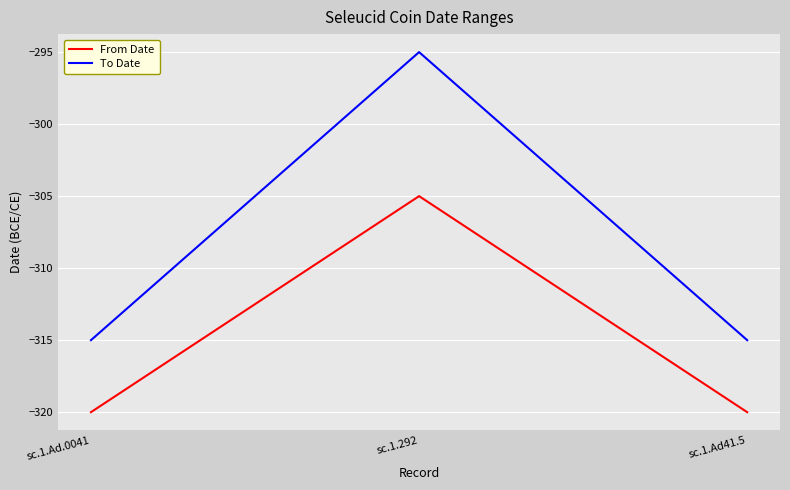

Reading right to left, list all the values displayed in this chart.

From Date: sc.1.Ad41.5=-320	sc.1.292=-305	sc.1.Ad.0041=-320
To Date: sc.1.Ad41.5=-315	sc.1.292=-295	sc.1.Ad.0041=-315